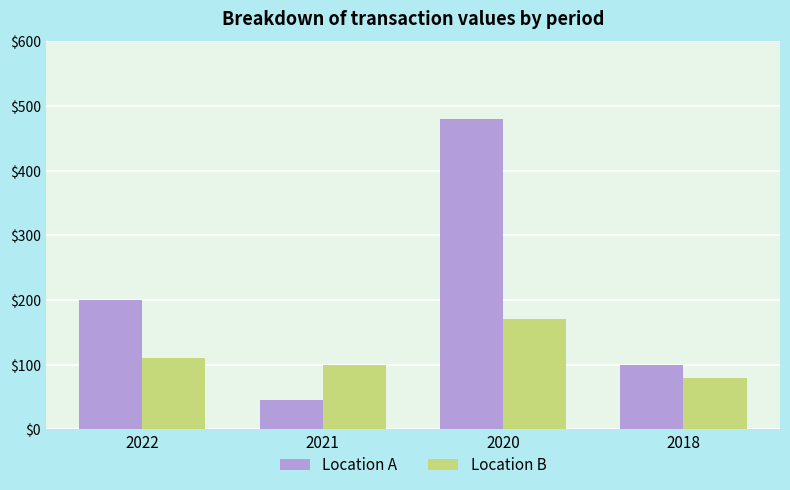

The value of Location A at 2021 is 20. True or false?

False